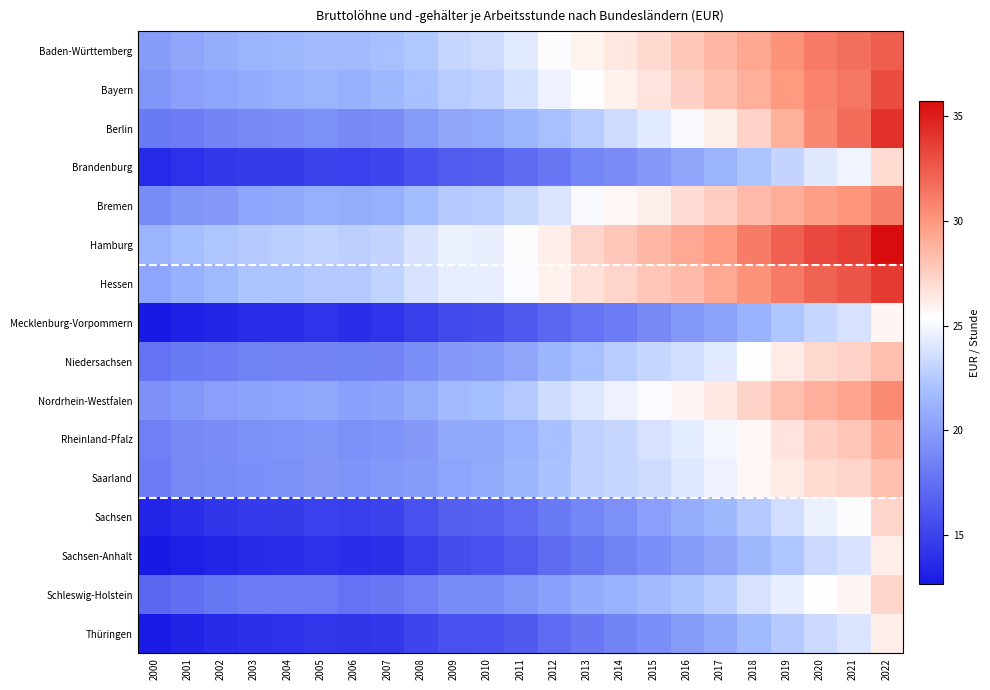

Reading left to right, list all the values displayed in this chart.

Baden-Württemberg: 2000=19.9	2001=20.5	2002=20.9	2003=21.3	2004=21.5	2005=21.7	2006=21.7	2007=22.0	2008=22.3	2009=23.2	2010=23.4	2011=24.2	2012=25.2	2013=25.8	2014=26.4	2015=27.1	2016=27.8	2017=28.6	2018=29.3	2019=30.2	2020=31.1	2021=31.6	2022=32.4
Bayern: 2000=19.5	2001=20.1	2002=20.5	2003=20.8	2004=21.0	2005=21.3	2006=21.1	2007=21.4	2008=22.0	2009=22.6	2010=22.9	2011=23.7	2012=24.7	2013=25.4	2014=25.9	2015=26.6	2016=27.4	2017=28.2	2018=28.9	2019=29.9	2020=30.8	2021=31.4	2022=33.1
Berlin: 2000=18.0	2001=18.2	2002=18.7	2003=18.9	2004=19.1	2005=19.3	2006=18.9	2007=19.1	2008=19.9	2009=20.5	2010=20.8	2011=21.4	2012=22.0	2013=22.6	2014=23.4	2015=24.3	2016=25.1	2017=26.0	2018=27.3	2019=28.8	2020=30.6	2021=31.8	2022=34.2
Brandenburg: 2000=13.6	2001=14.1	2002=14.4	2003=14.6	2004=14.6	2005=15.0	2006=14.9	2007=15.1	2008=15.8	2009=16.4	2010=16.6	2011=17.3	2012=17.9	2013=18.7	2014=19.1	2015=19.9	2016=20.6	2017=21.2	2018=22.2	2019=23.1	2020=24.2	2021=24.8	2022=26.9
Bremen: 2000=19.0	2001=19.6	2002=19.8	2003=20.5	2004=20.6	2005=21.0	2006=20.9	2007=21.0	2008=21.8	2009=22.5	2010=22.6	2011=23.2	2012=23.9	2013=25.1	2014=25.7	2015=26.1	2016=26.8	2017=27.6	2018=28.5	2019=29.0	2020=29.7	2021=30.1	2022=30.9
Hamburg: 2000=21.3	2001=21.9	2002=22.2	2003=22.5	2004=22.7	2005=23.0	2006=22.8	2007=23.1	2008=23.8	2009=24.6	2010=24.5	2011=25.2	2012=26.1	2013=27.2	2014=27.8	2015=28.6	2016=29.2	2017=29.9	2018=31.0	2019=32.2	2020=33.3	2021=33.6	2022=35.7
Hessen: 2000=20.5	2001=21.1	2002=21.6	2003=22.2	2004=22.2	2005=22.5	2006=22.4	2007=23.0	2008=23.8	2009=24.4	2010=24.5	2011=25.1	2012=26.0	2013=26.7	2014=27.2	2015=27.9	2016=28.4	2017=29.2	2018=30.2	2019=31.2	2020=32.2	2021=32.7	2022=33.7
Mecklenburg-Vorpommern: 2000=12.7	2001=13.1	2002=13.5	2003=13.8	2004=13.9	2005=14.2	2006=13.9	2007=14.2	2008=14.8	2009=15.4	2010=15.6	2011=16.2	2012=17.1	2013=17.7	2014=18.2	2015=19.0	2016=19.7	2017=20.3	2018=21.2	2019=22.2	2020=23.2	2021=23.8	2022=25.7
Niedersachsen: 2000=17.6	2001=18.0	2002=18.2	2003=18.6	2004=18.6	2005=18.6	2006=18.6	2007=18.7	2008=19.2	2009=19.8	2010=19.9	2011=20.6	2012=21.4	2013=22.0	2014=22.6	2015=23.2	2016=23.6	2017=24.2	2018=25.3	2019=26.2	2020=27.1	2021=27.3	2022=28.2
Nordrhein-Westfalen: 2000=19.4	2001=19.7	2002=20.1	2003=20.3	2004=20.4	2005=20.6	2006=20.2	2007=20.4	2008=20.9	2009=21.7	2010=21.9	2011=22.5	2012=23.5	2013=24.0	2014=24.6	2015=25.1	2016=25.7	2017=26.3	2018=27.3	2019=28.2	2020=28.9	2021=29.4	2022=30.5
Rheinland-Pfalz: 2000=18.4	2001=18.9	2002=19.1	2003=19.3	2004=19.5	2005=19.5	2006=19.3	2007=19.5	2008=19.8	2009=20.6	2010=20.7	2011=21.2	2012=22.0	2013=22.9	2014=23.2	2015=23.8	2016=24.3	2017=25.0	2018=25.7	2019=26.6	2020=27.5	2021=27.9	2022=29.1
Saarland: 2000=18.2	2001=18.9	2002=19.0	2003=19.2	2004=19.3	2005=19.6	2006=19.4	2007=19.7	2008=19.9	2009=20.4	2010=20.7	2011=21.3	2012=22.1	2013=22.9	2014=23.1	2015=23.4	2016=24.0	2017=24.7	2018=25.7	2019=26.2	2020=27.0	2021=27.2	2022=28.2
Sachsen: 2000=13.4	2001=13.9	2002=14.2	2003=14.5	2004=14.6	2005=14.9	2006=14.8	2007=15.0	2008=15.8	2009=16.6	2010=16.8	2011=17.2	2012=18.1	2013=18.8	2014=19.3	2015=20.1	2016=20.9	2017=21.5	2018=22.6	2019=23.6	2020=24.6	2021=25.2	2022=27.2
Sachsen-Anhalt: 2000=12.7	2001=13.0	2002=13.4	2003=13.7	2004=13.8	2005=14.1	2006=13.9	2007=14.0	2008=14.8	2009=15.6	2010=15.8	2011=16.4	2012=17.3	2013=17.9	2014=18.5	2015=19.2	2016=19.9	2017=20.6	2018=21.4	2019=22.2	2020=23.4	2021=23.9	2022=26.1
Schleswig-Holstein: 2000=17.1	2001=17.5	2002=17.8	2003=18.1	2004=18.1	2005=18.2	2006=17.7	2007=17.9	2008=18.4	2009=19.0	2010=19.0	2011=19.5	2012=20.2	2013=20.9	2014=21.2	2015=21.7	2016=22.1	2017=22.8	2018=23.8	2019=24.5	2020=25.4	2021=25.8	2022=27.2
Thüringen: 2000=12.8	2001=13.3	2002=13.7	2003=14.0	2004=14.1	2005=14.4	2006=14.2	2007=14.5	2008=15.1	2009=15.8	2010=15.9	2011=16.3	2012=17.2	2013=18.0	2014=18.6	2015=19.2	2016=19.9	2017=20.7	2018=21.6	2019=22.6	2020=23.3	2021=24.0	2022=26.1